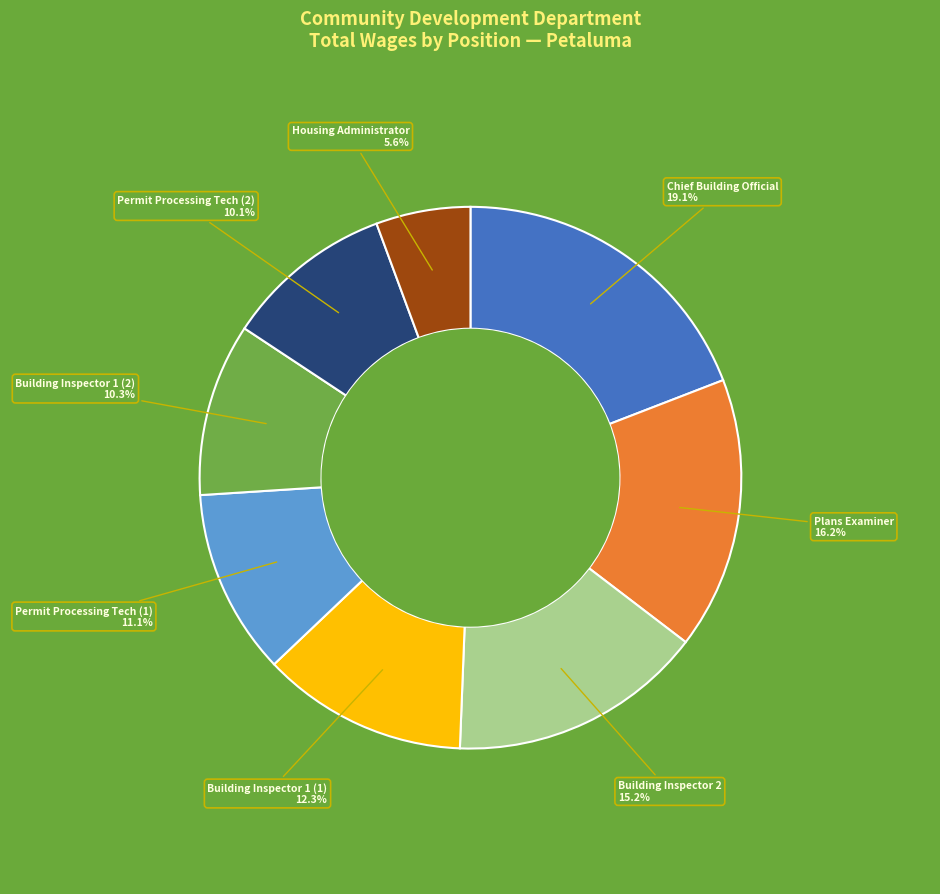

The Building Inspector 2 slice represents 15% of the pie. True or false?

True